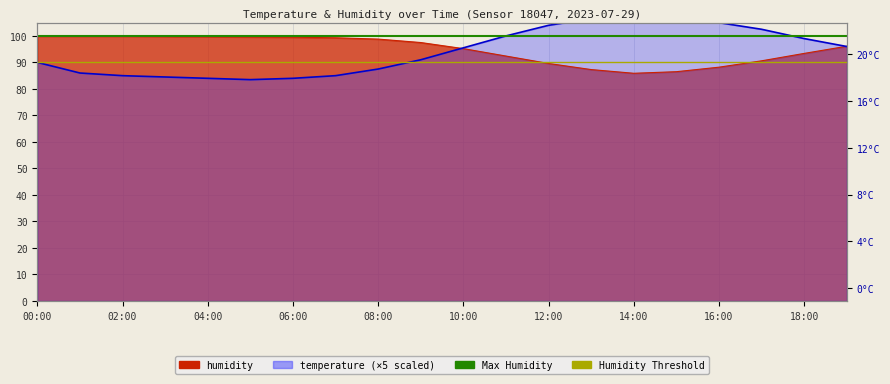

Is it true that Max Humidity equals 137.6 at 02:00?

False